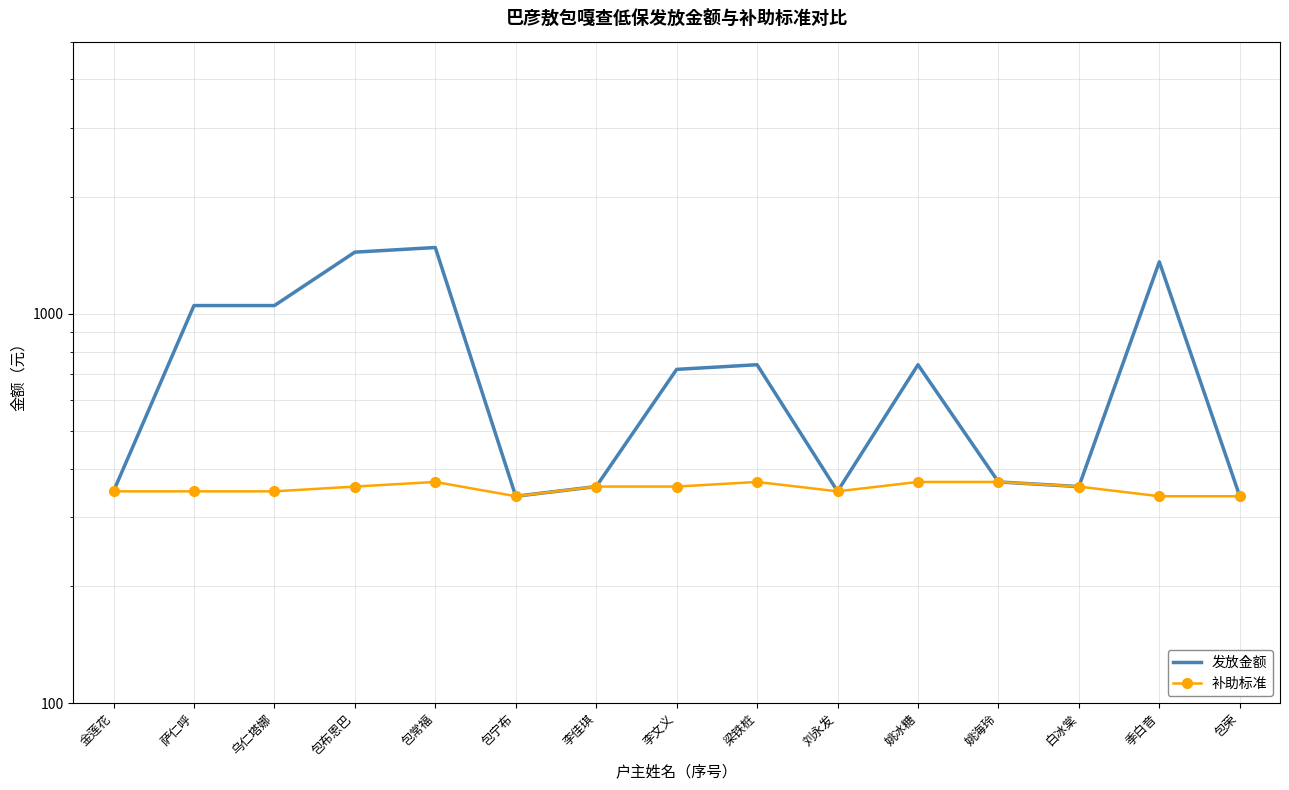

What is the sum of all 发放金额 values?

11050